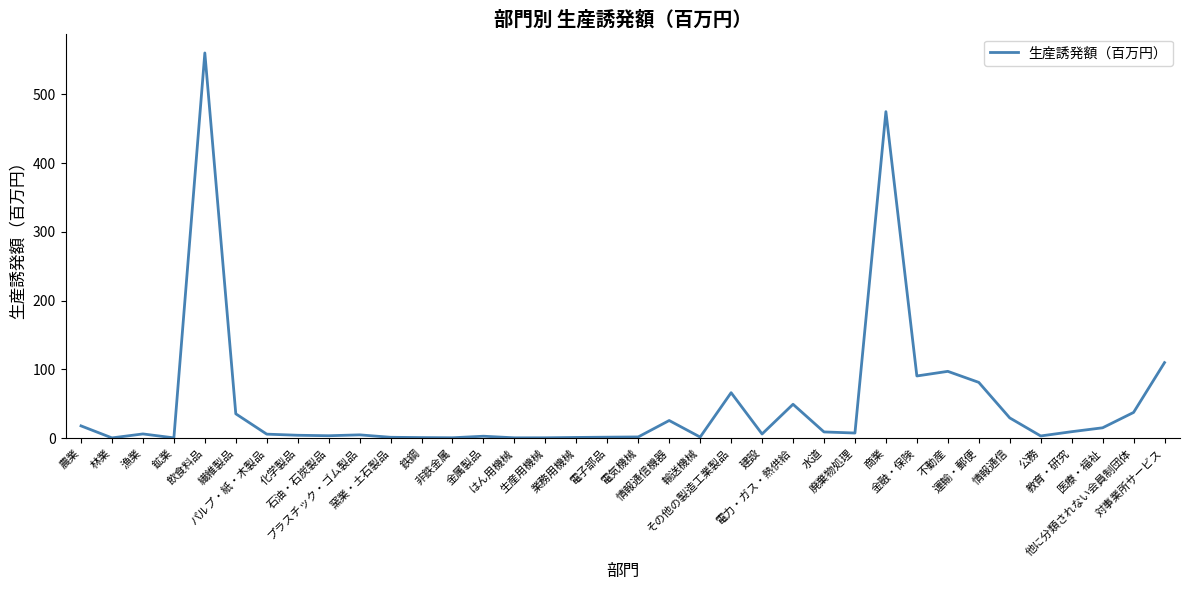

Approximately how many times larger is the value at 生産用機械 compared to パルプ・紙・木製品?

0.1